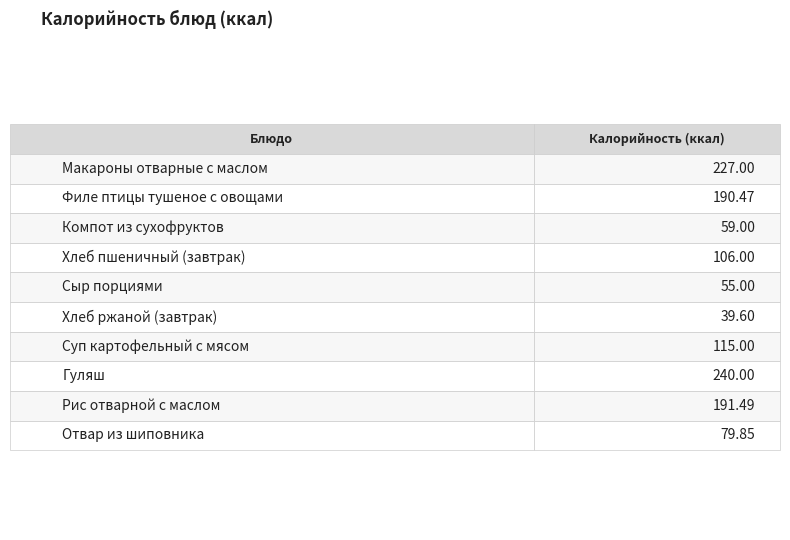

Is it true that the value at Хлеб ржаной (завтрак) is 14.0?

False